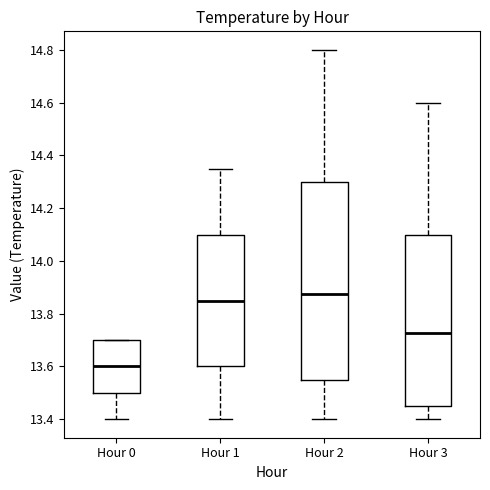

Where does the lower whisker of the box for Hour 1 end on the y-axis? The values are not printed on the chart, so give them approximately, as read against the axis.

13.40